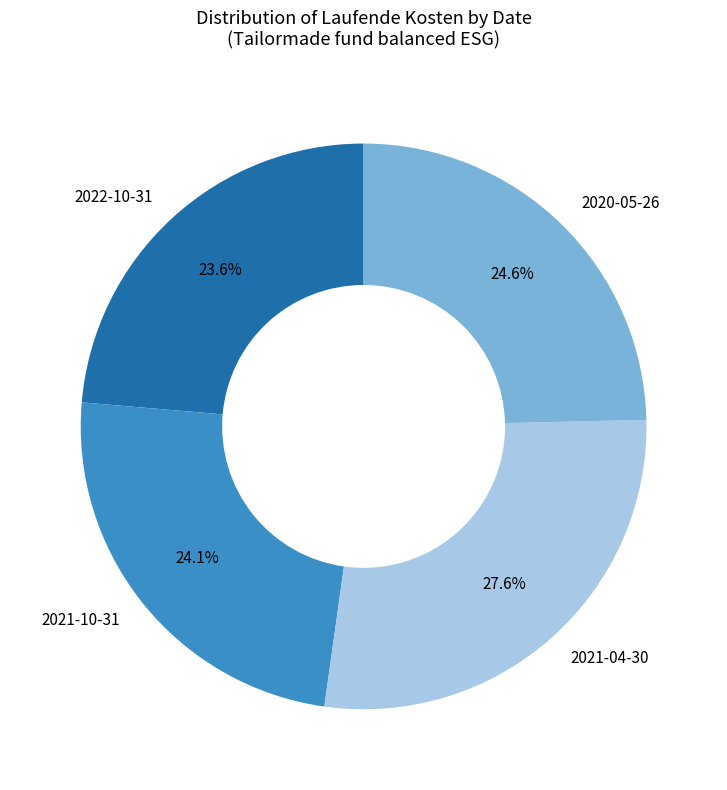

Which slice is the largest?

2021-04-30